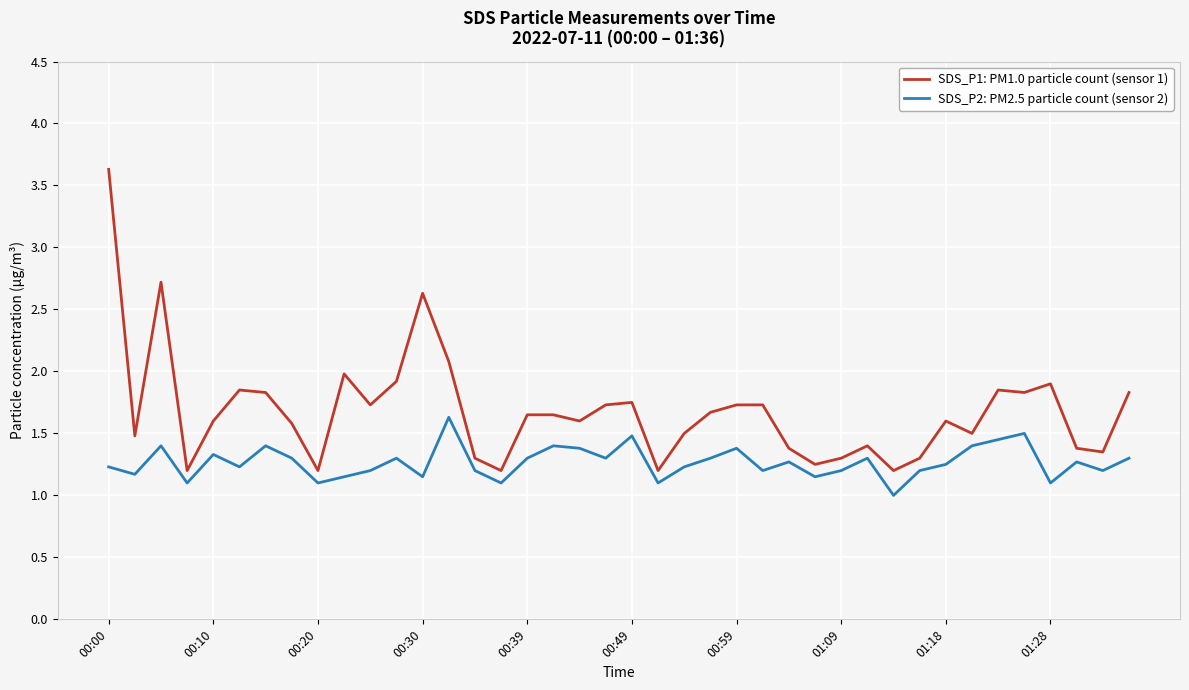

How many distinct data groups are displayed?

2